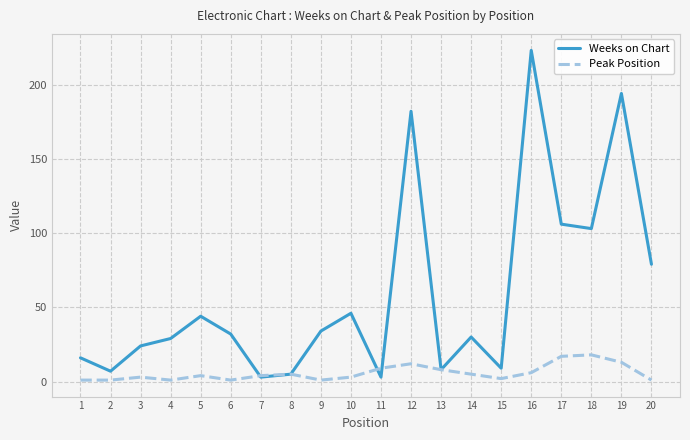

List the series in order of their peak value, lowest first.

Peak Position, Weeks on Chart